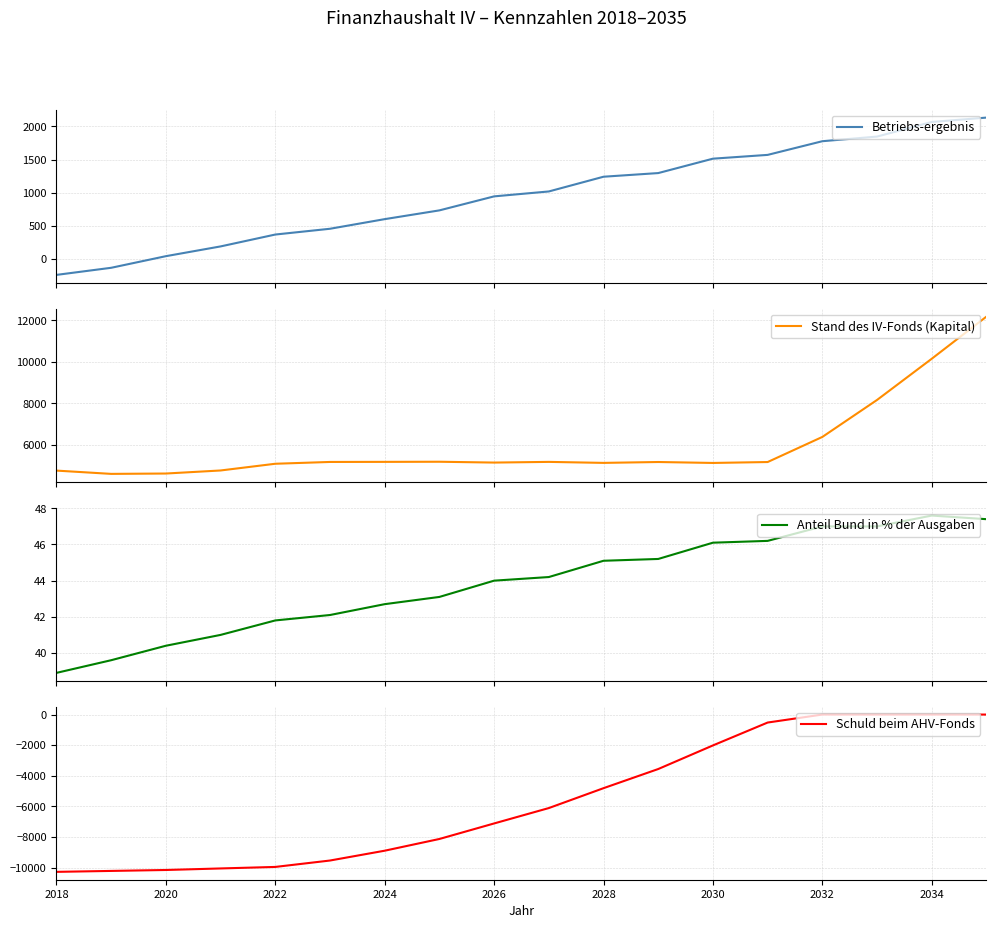

True or false: Schuld beim AHV-Fonds has more than 0 interior local peaks.

False